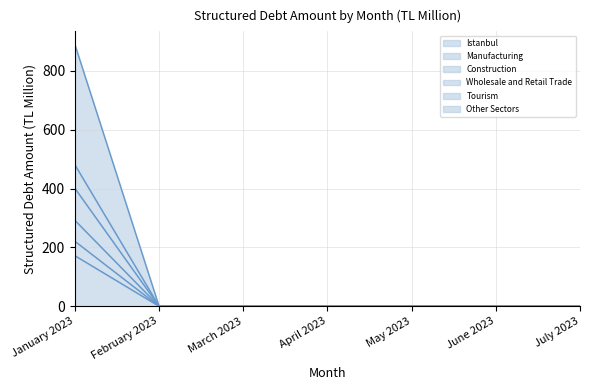

What is the difference between the maximum and minimum values in the Tourism series?

292.0